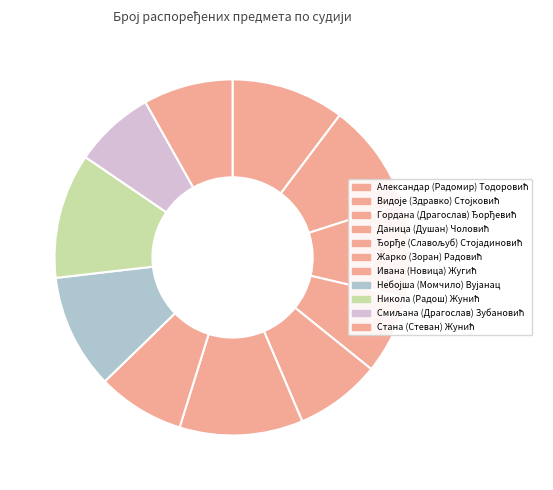

Does Небојша (Момчило) Вујанац represent more than half of the total?

No